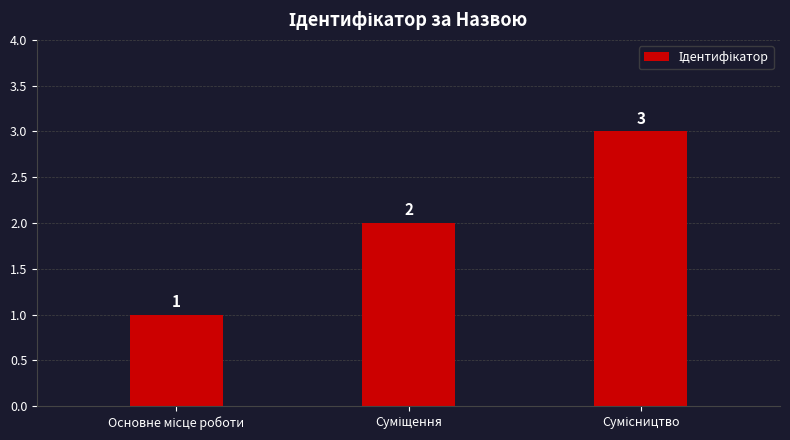

Count the values in the range 1 to 3.

3